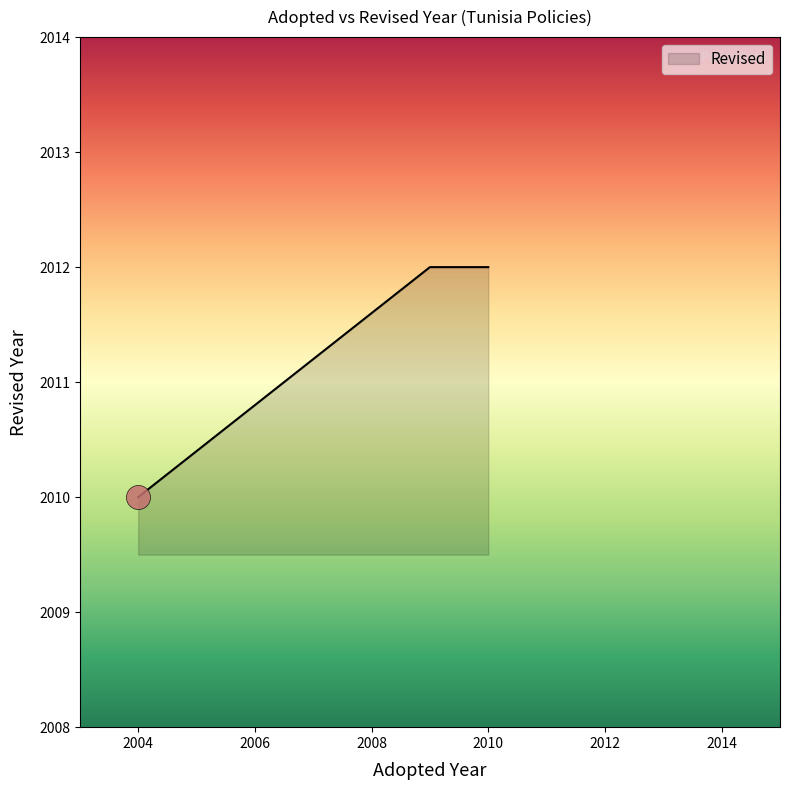

What is the difference between the maximum and minimum values?

2.0